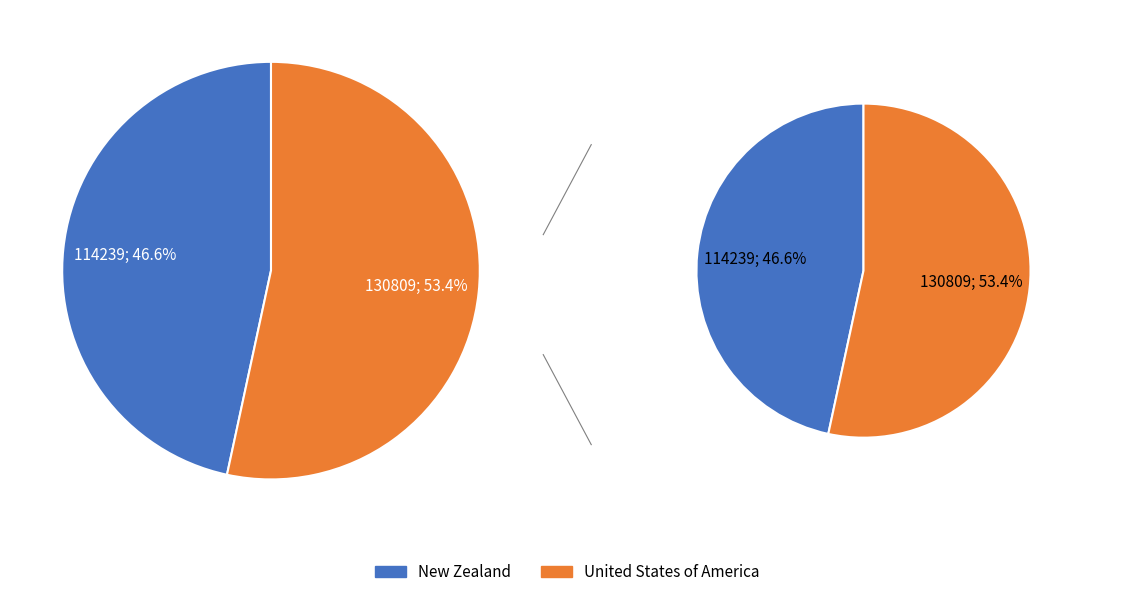

Which slice is the largest?

United States of America